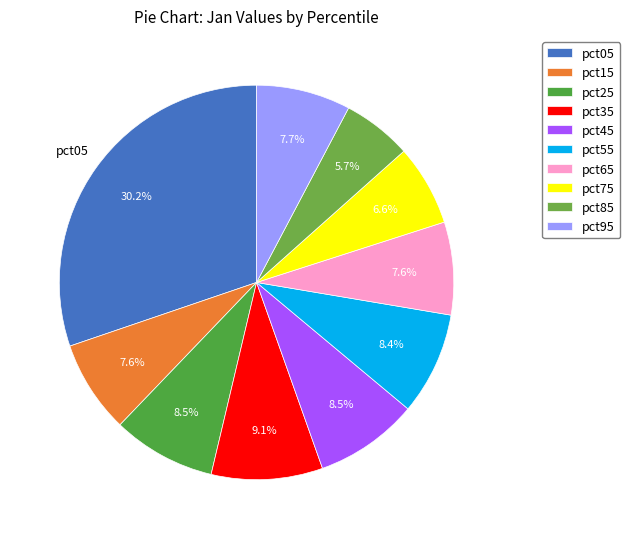

To the nearest percent, what is the combined percentage of pct15 and pct25?

16%